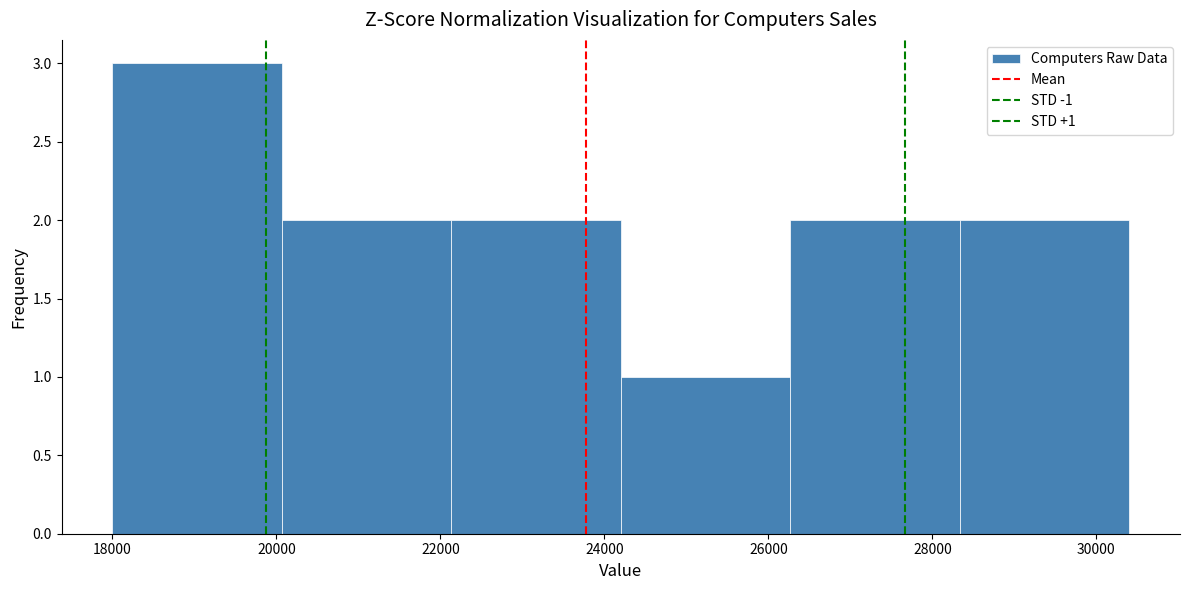

Over which range of the x-axis is the bar tallest?

18000 to 20000